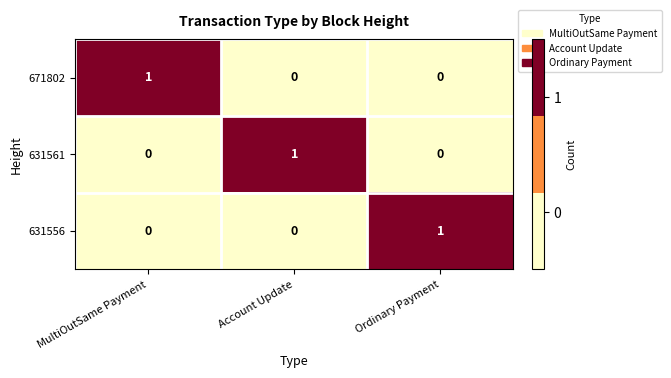

The value of 671802 at Ordinary Payment is 0. True or false?

True